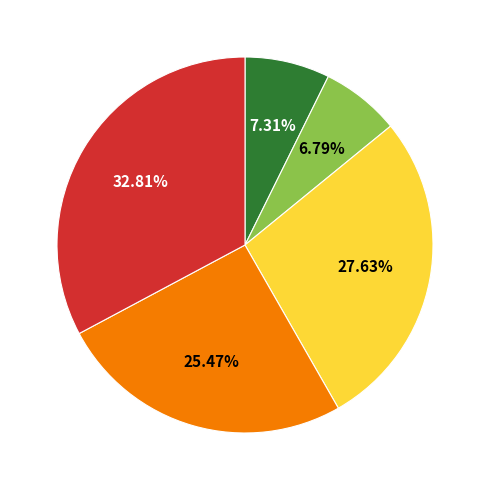

Is there any slice that represents more than half of the pie?

No